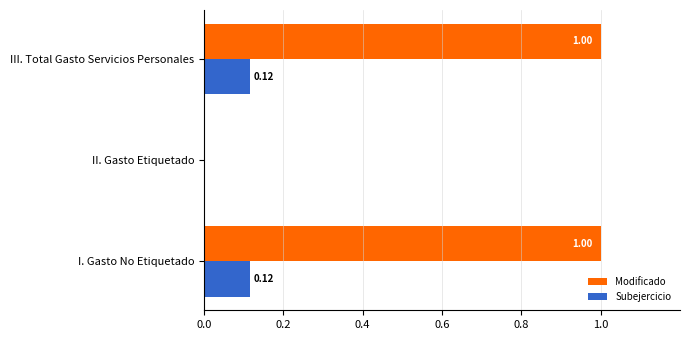

Which series has the largest total across all categories?

Modificado